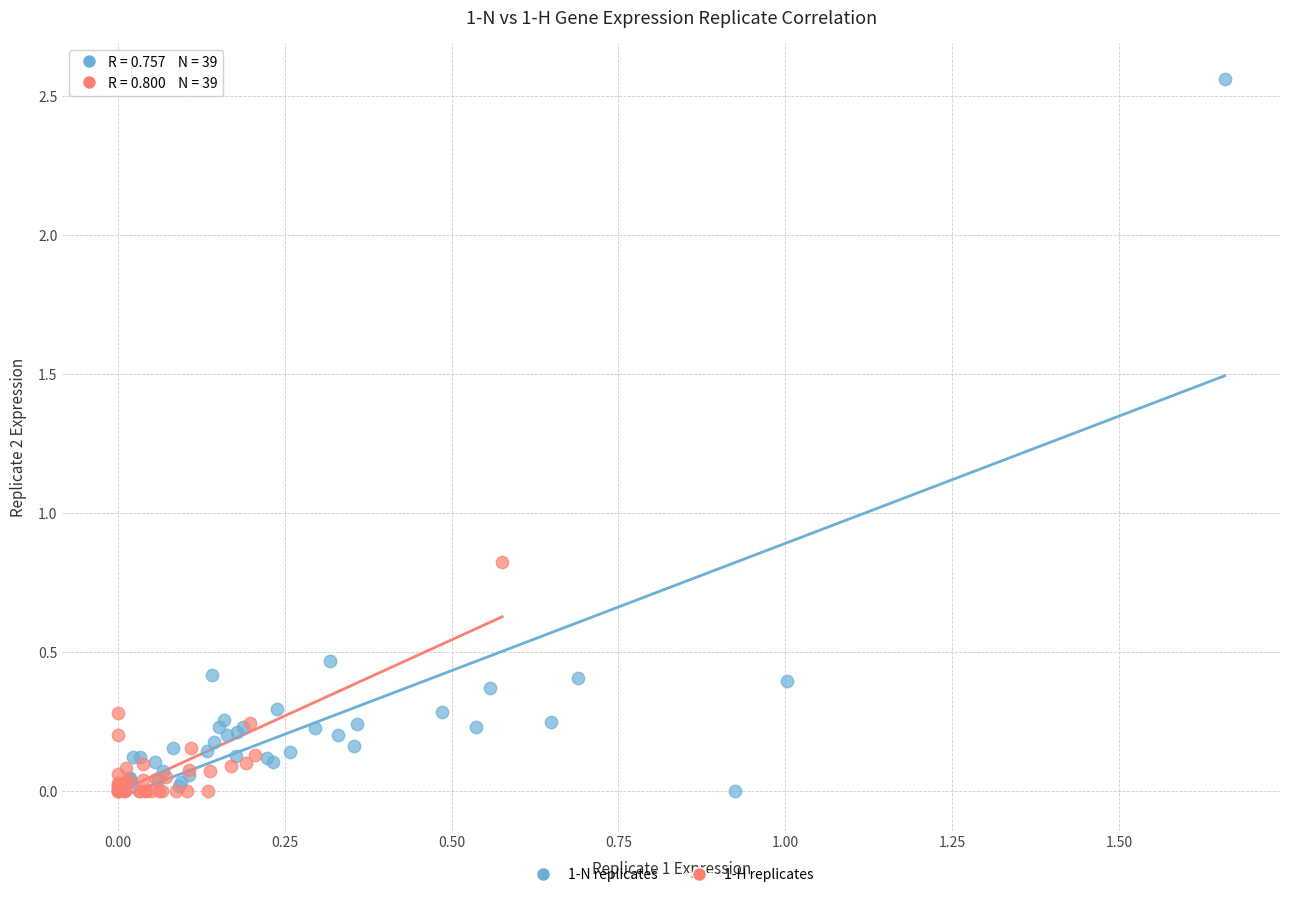

Which series contains the highest Y value?

1-N replicates